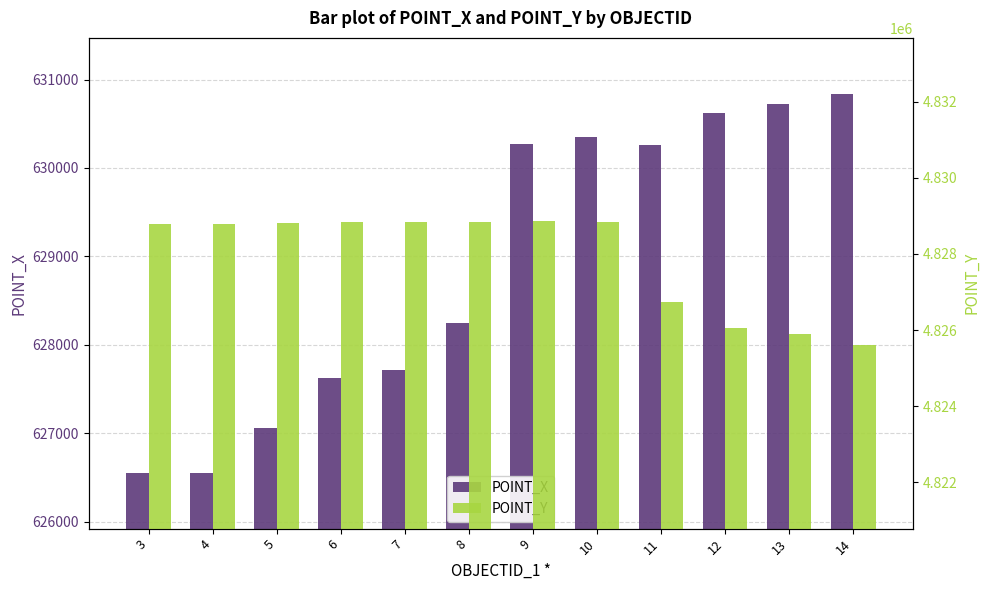

Reading right to left, what are all the values shown in this chart?

POINT_X: 14=630840.0	13=630721.3	12=630622.1	11=630261.6	10=630349.5	9=630269.8	8=628241.9	7=627717.5	6=627619.2	5=627054.7	4=626546.6	3=626546.5
POINT_Y: 14=4825600.7	13=4825884.4	12=4826047.1	11=4826744.5	10=4828849.9	9=4828855.8	8=4828828.9	7=4828840.5	6=4828841.5	5=4828811.4	4=4828789.8	3=4828789.8